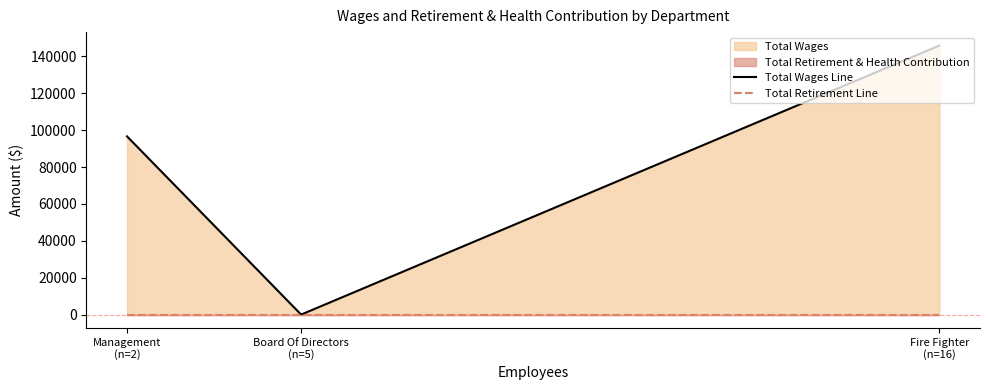

At which category is the sum across all series the highest?

Fire Fighter
(n=16)